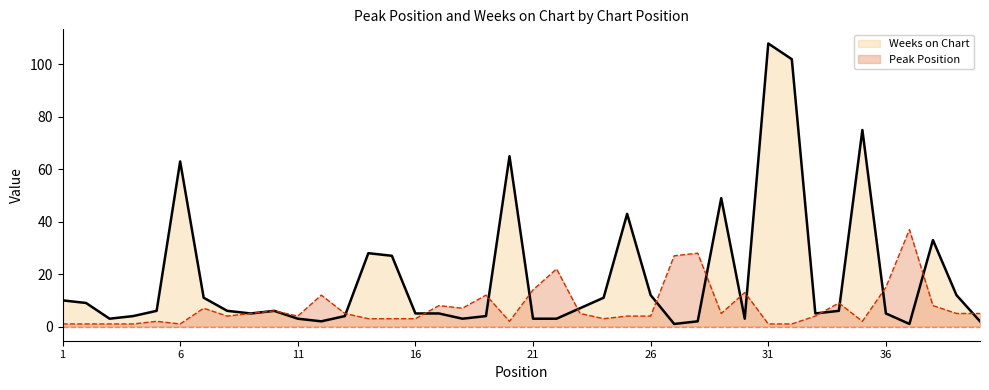

Reading left to right, transcribe all the data shown in this chart.

Peak Position: 1	1	1	1	2	1	7	4	5	6	4	12	5	3	3	3	8	7	12	2	14	22	5	3	4	4	27	28	5	13	1	1	4	9	2	15	37	8	5	5
Weeks on Chart: 10	9	3	4	6	63	11	6	5	6	3	2	4	28	27	5	5	3	4	65	3	3	7	11	43	12	1	2	49	3	108	102	5	6	75	5	1	33	12	2